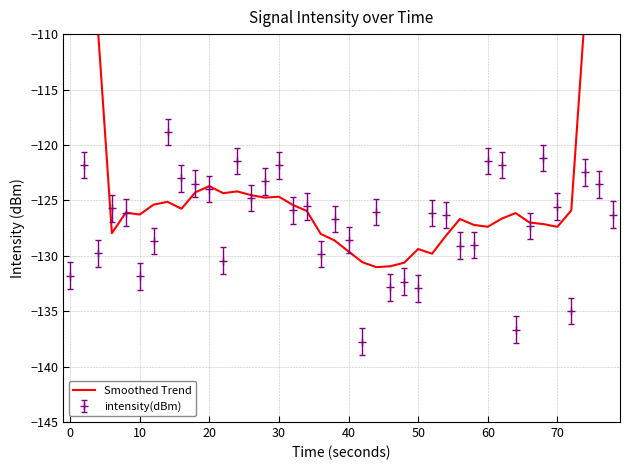

What is the difference between the maximum and second lowest values?

58.5